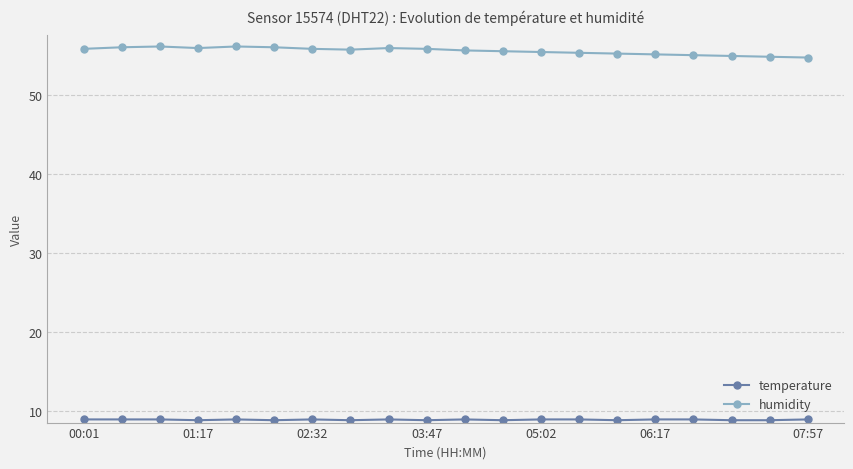

At how many categories does at least one series exceed 33?

20